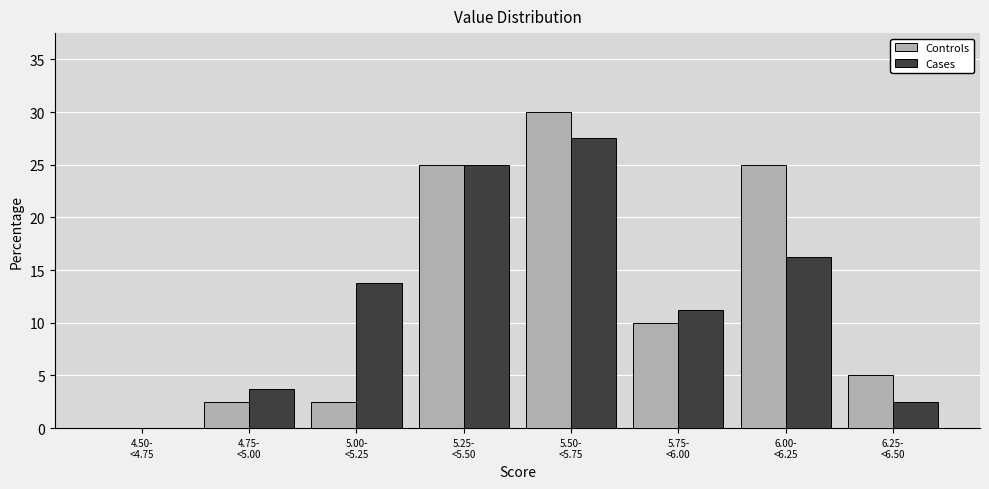

What is the sum of all Controls values?

100.0